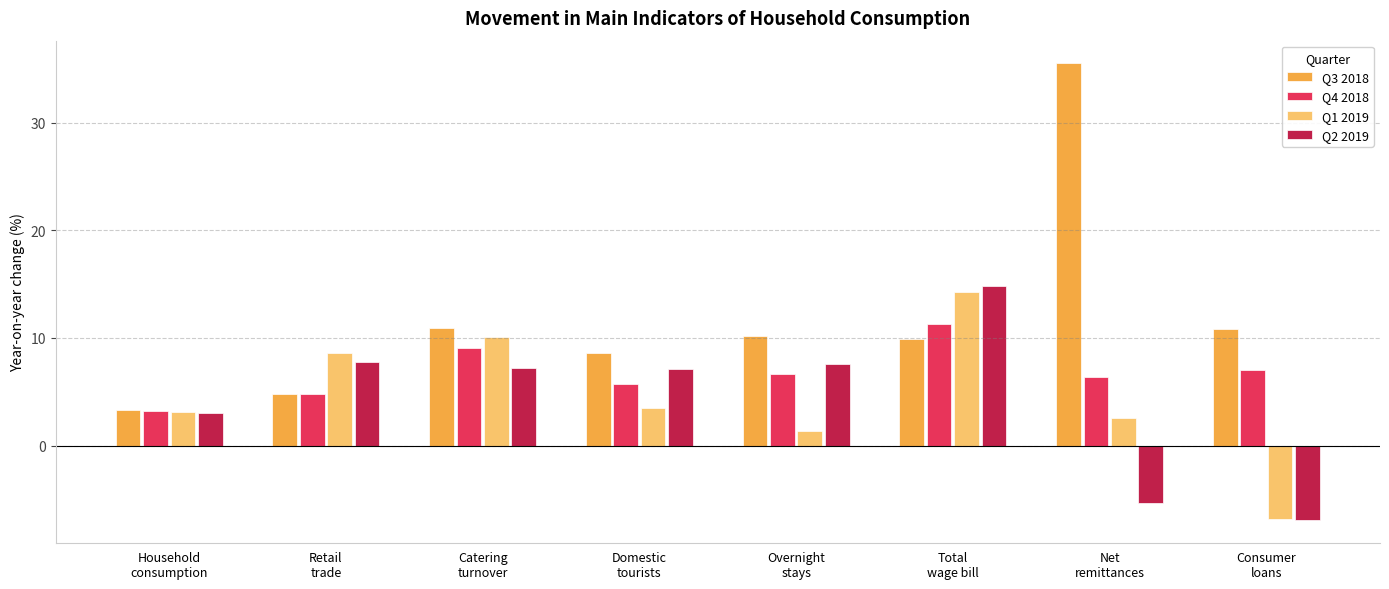

What is the difference between the highest and lowest values at Domestic
tourists?

5.2